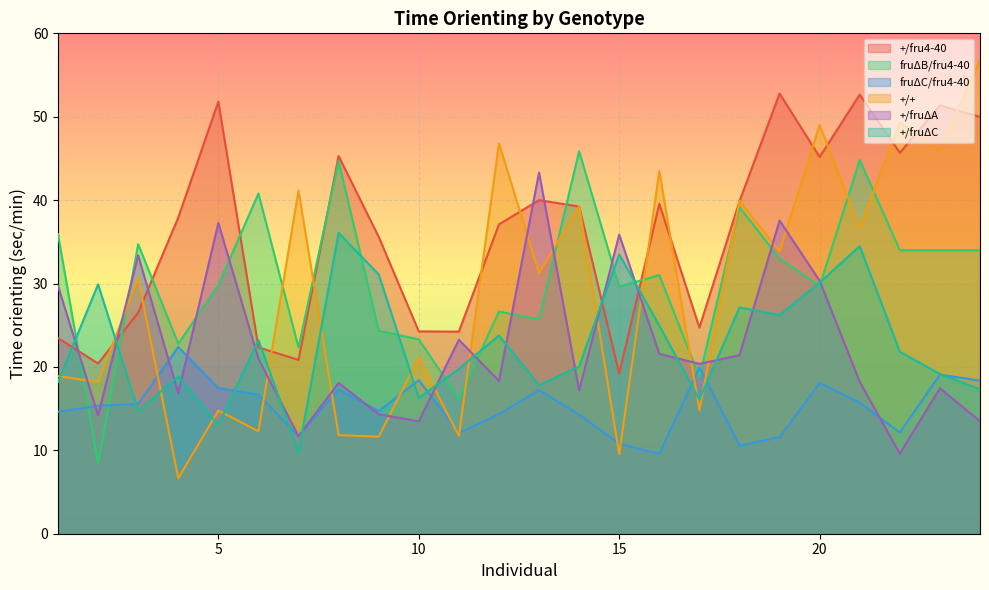

What is the spread (max minus min) of values at 24?

43.4